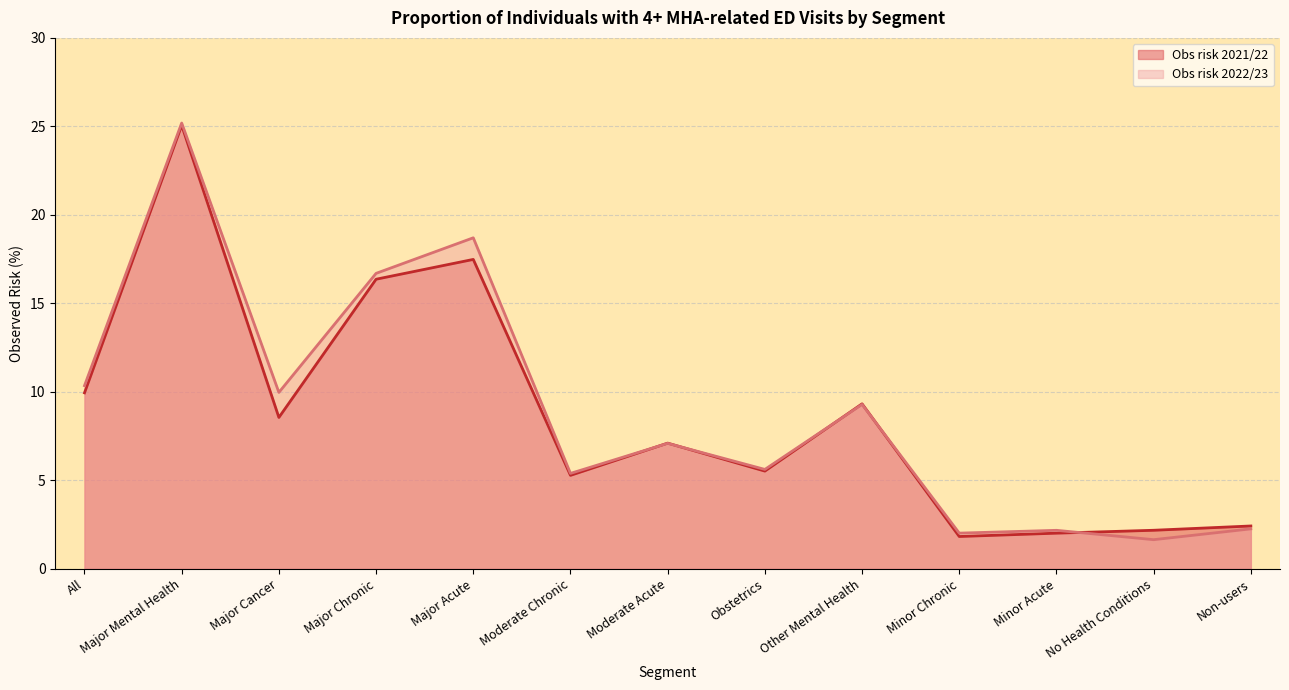

Where is the first local maximum?

Major Mental Health